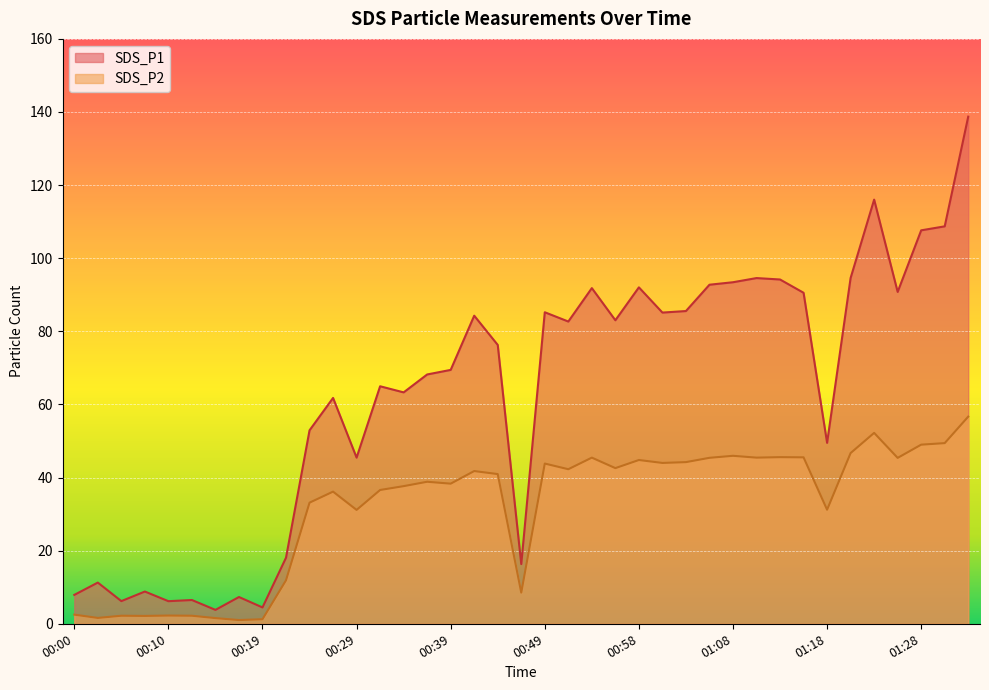

At which category is the sum across all series the highest?

01:35